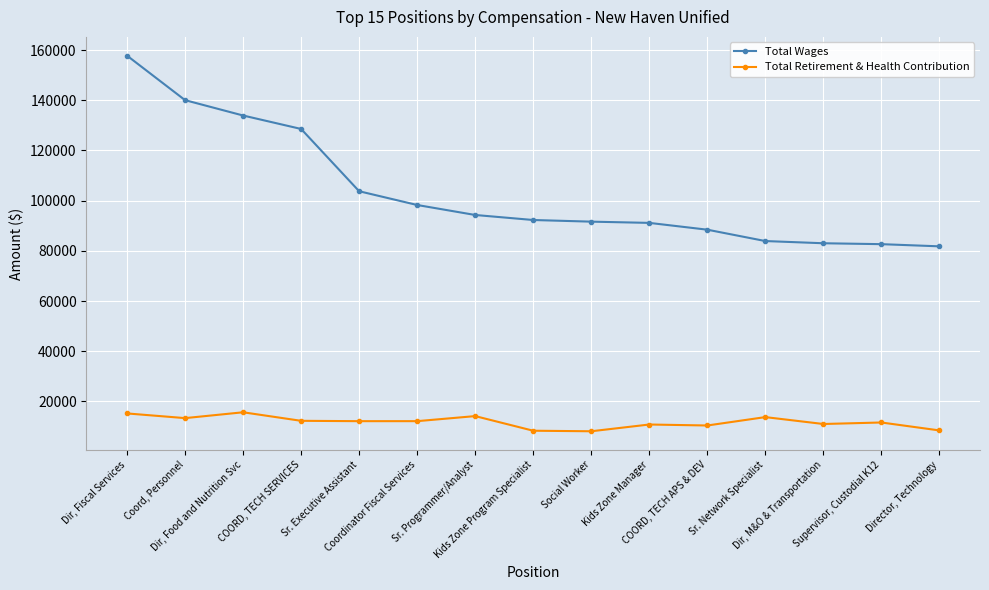

What is the smallest value displayed?

8112